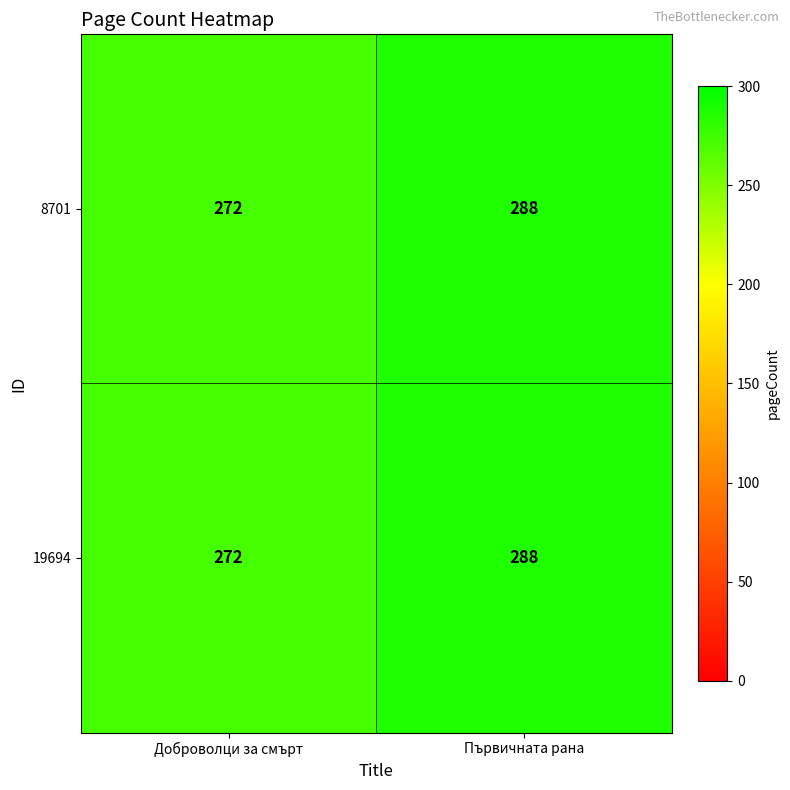

What is the total value across all series at Доброволци за смърт?

544